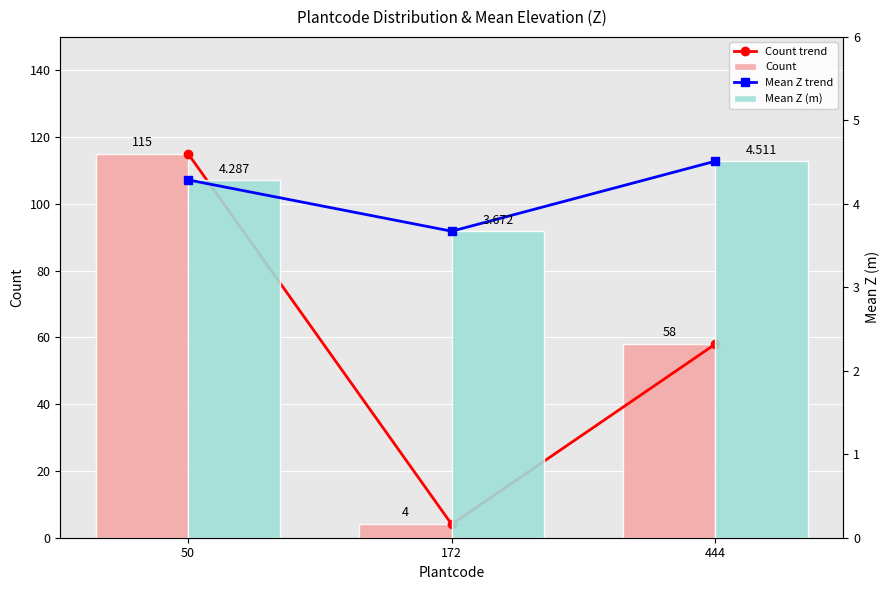

Between 172 and 444, which is larger?

444